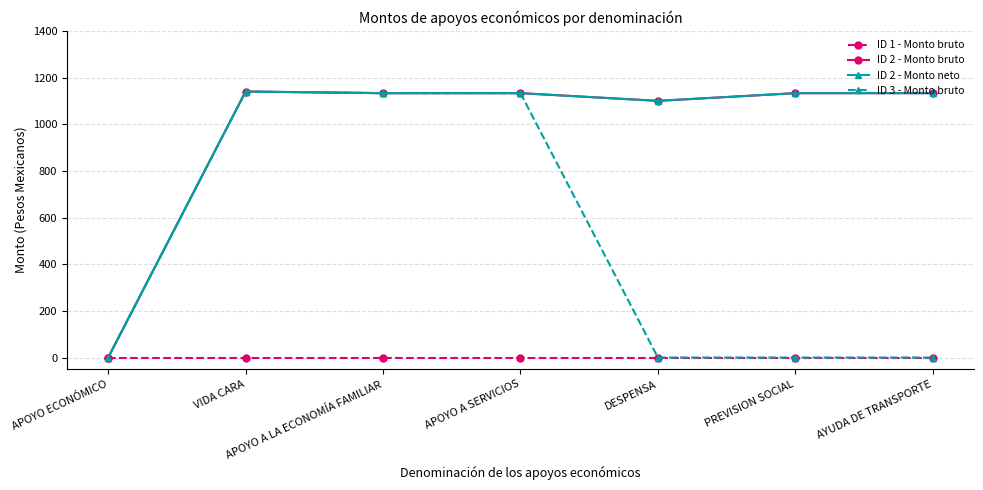

Between APOYO A SERVICIOS and AYUDA DE TRANSPORTE, which series saw the biggest shift?

ID 3 - Monto bruto